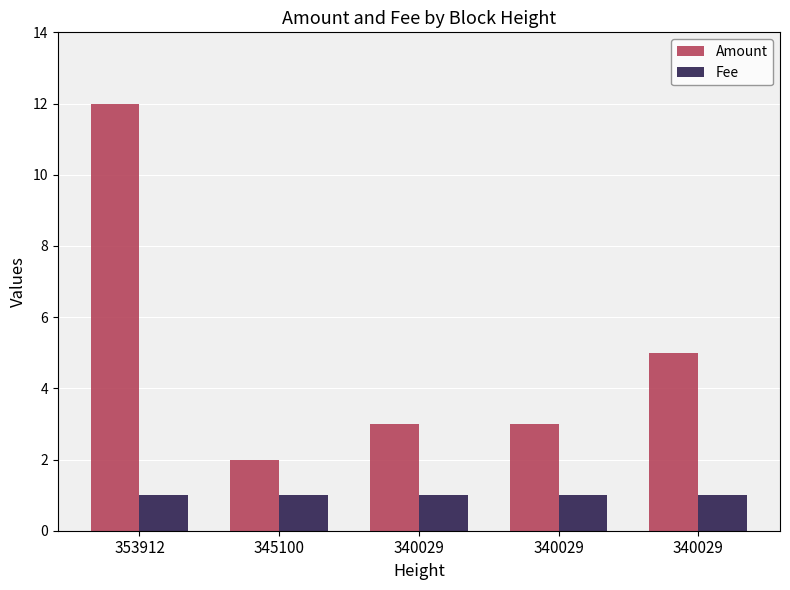

What is the maximum value shown in the chart?

12.0